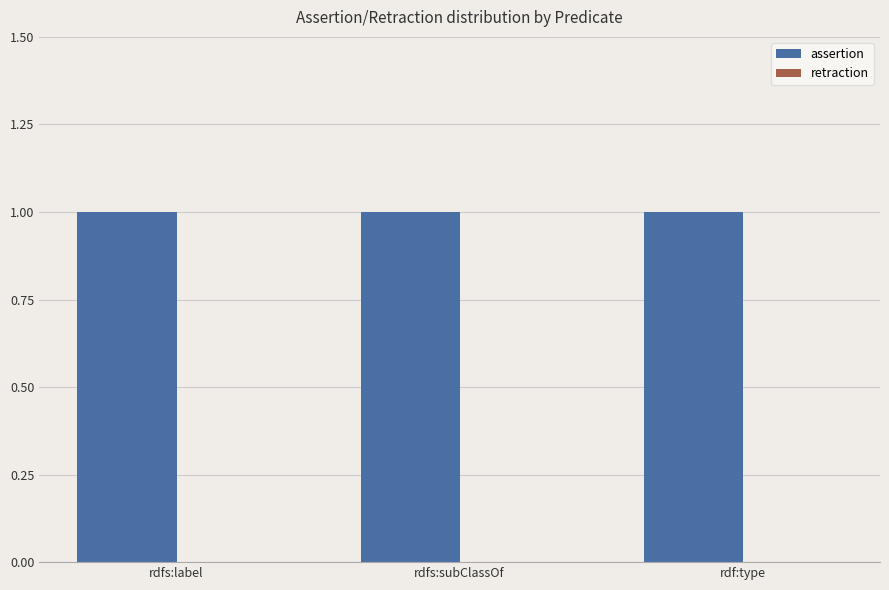

Reading right to left, what are all the values shown in this chart?

assertion: rdf:type=1	rdfs:subClassOf=1	rdfs:label=1
retraction: rdf:type=0	rdfs:subClassOf=0	rdfs:label=0